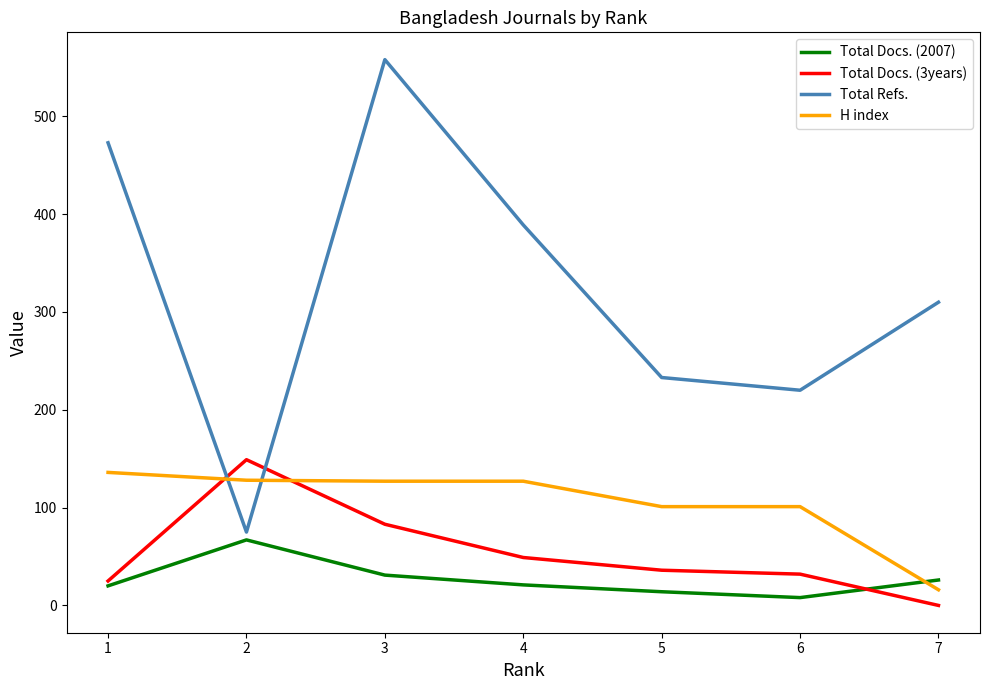

After their last crossing, which series has the higher values: Total Docs. (3years) or Total Refs.?

Total Refs.